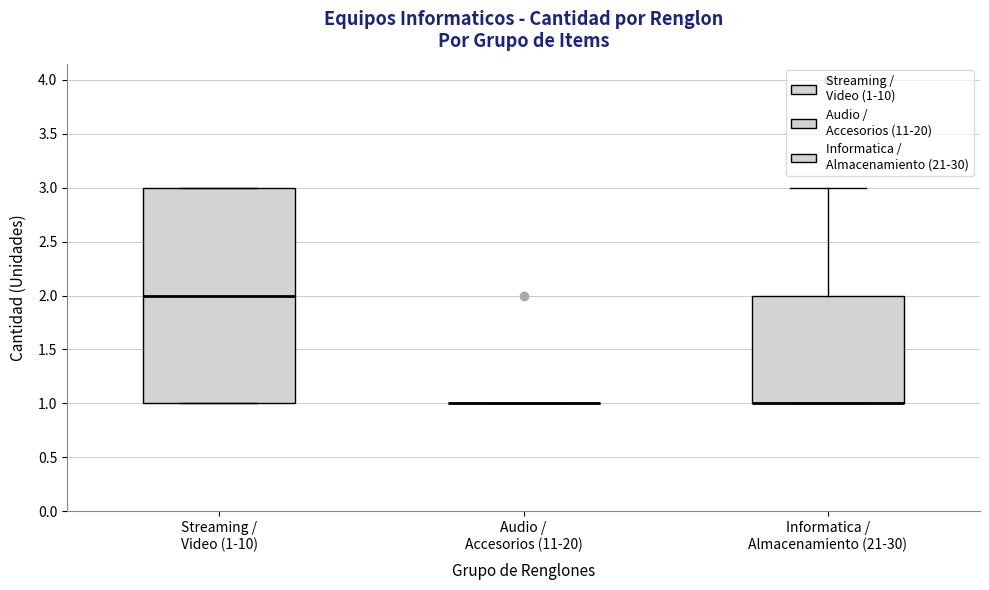

Which box is the tallest, from its lower edge to its upper edge?

Streaming / Video (1-10)